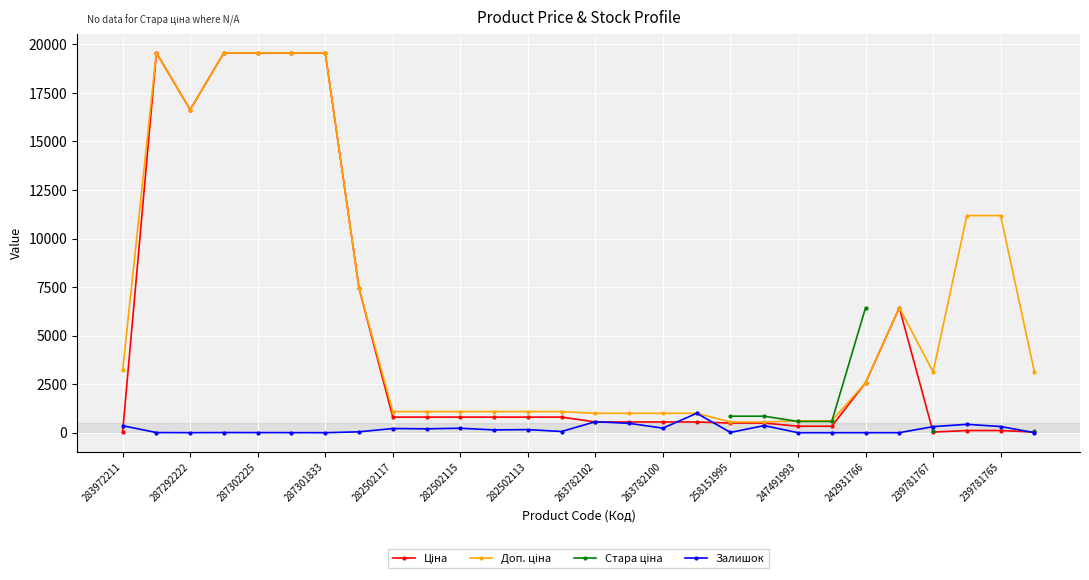

What is the maximum value for Залишок?

999.0